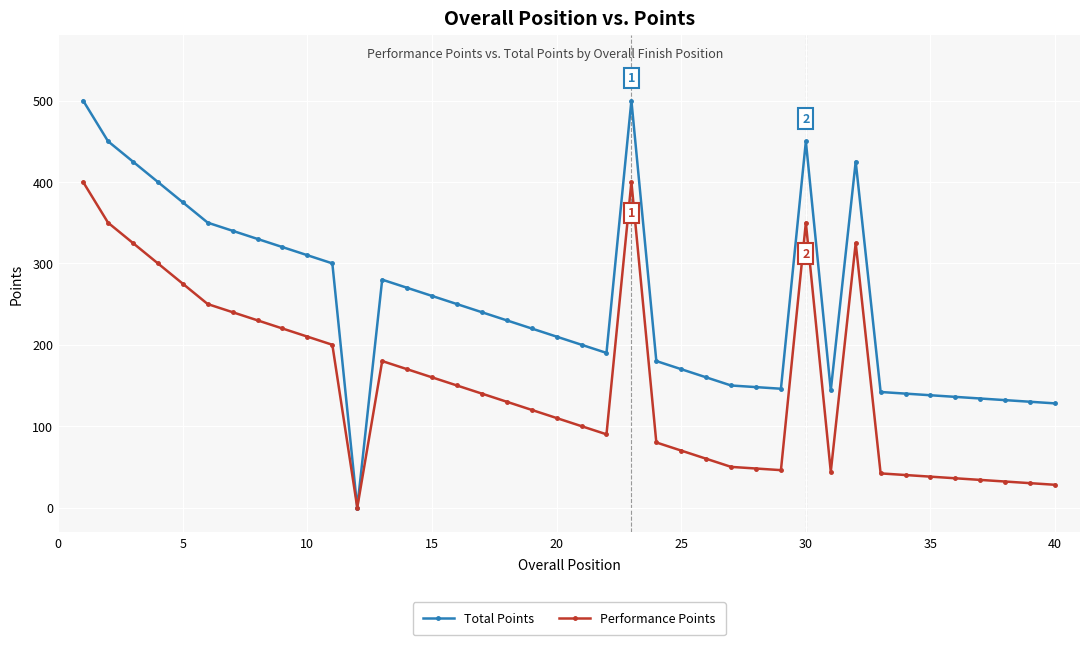

What is the maximum value shown in the chart?

500